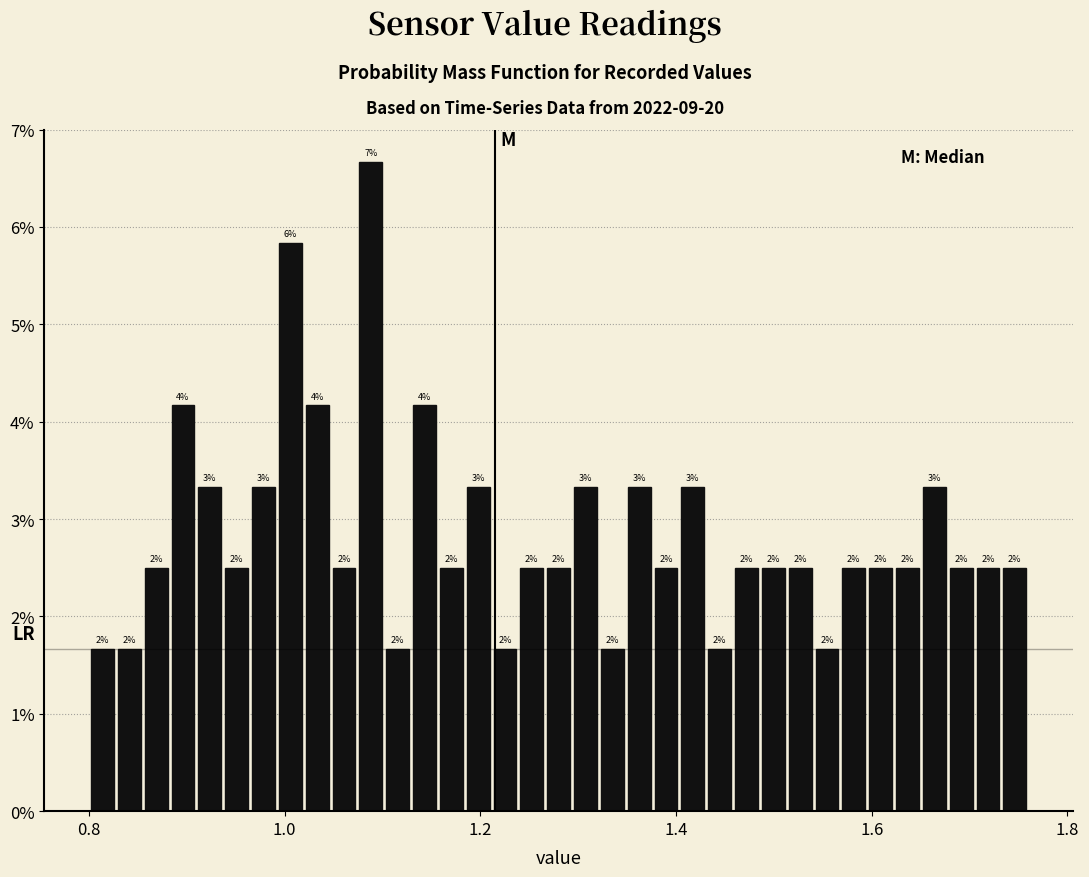

Around what value on the x-axis is the tallest bar? Give the approximate position of its centre, as read against the axis.

1.08